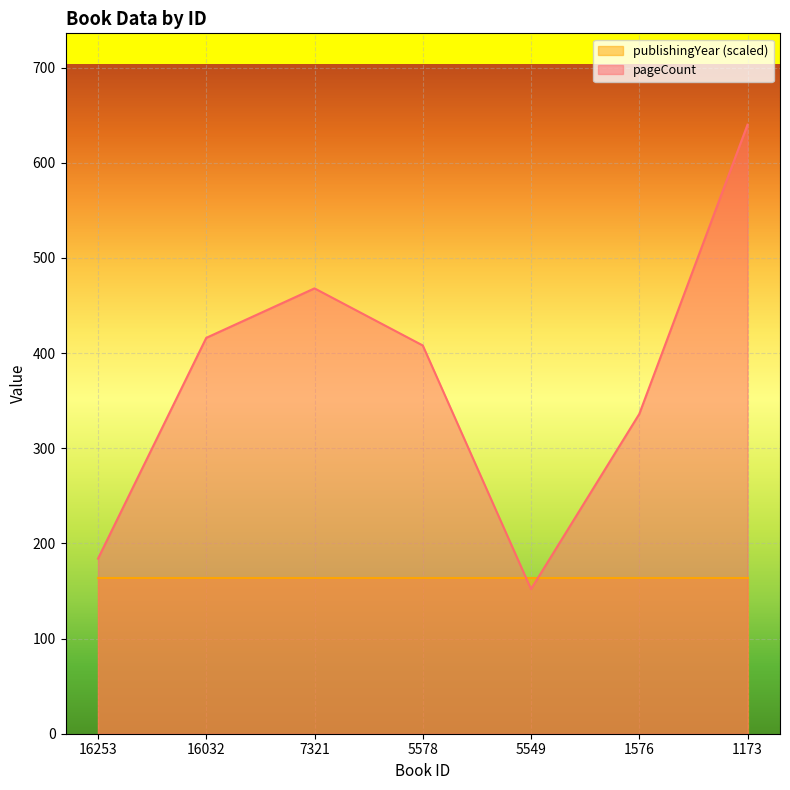

Is it true that the value at 1576 is 336?

True